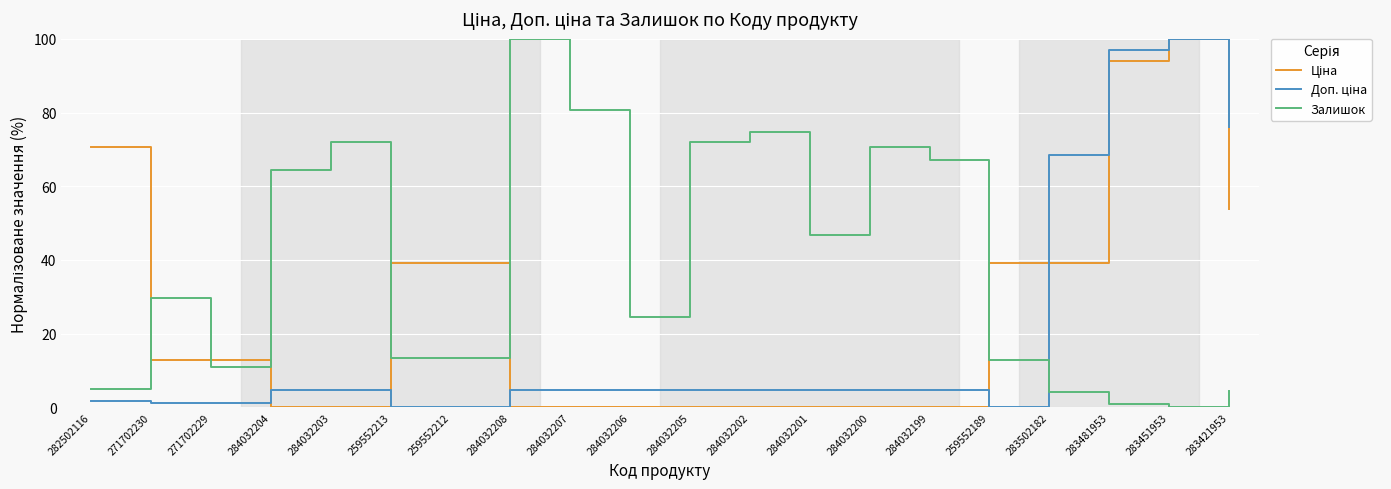

At which label is Залишок closest to 50?

284032201